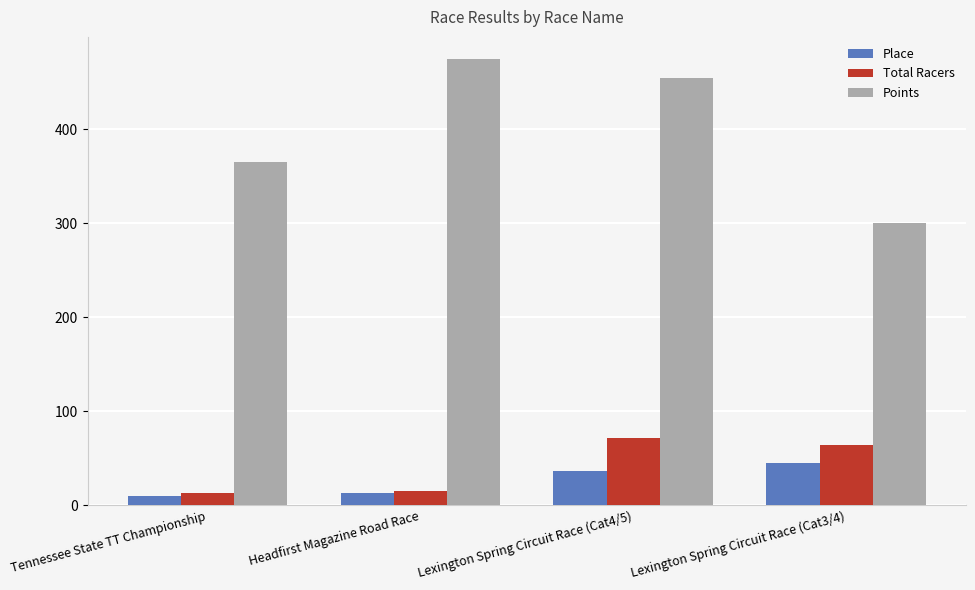

What are all the series names shown in the legend?

Place, Total Racers, Points